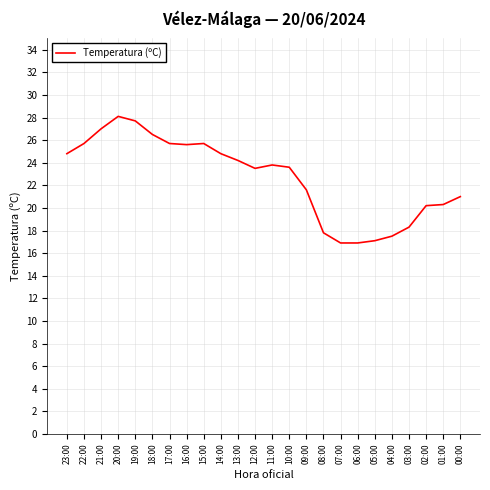

What position from the left is 09:00?

15